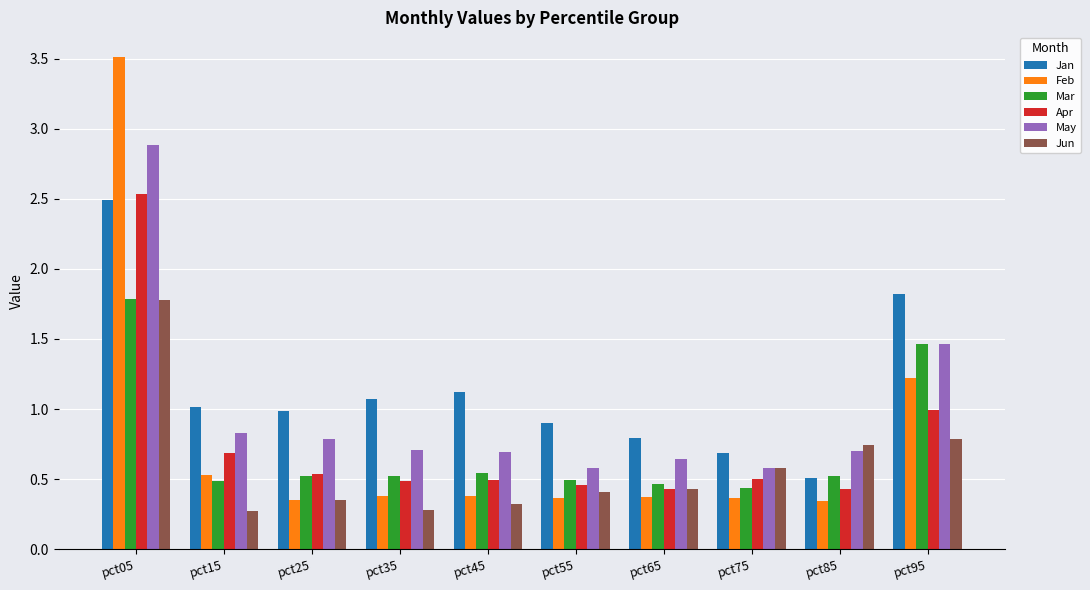

How many categories are shown in the chart?

10